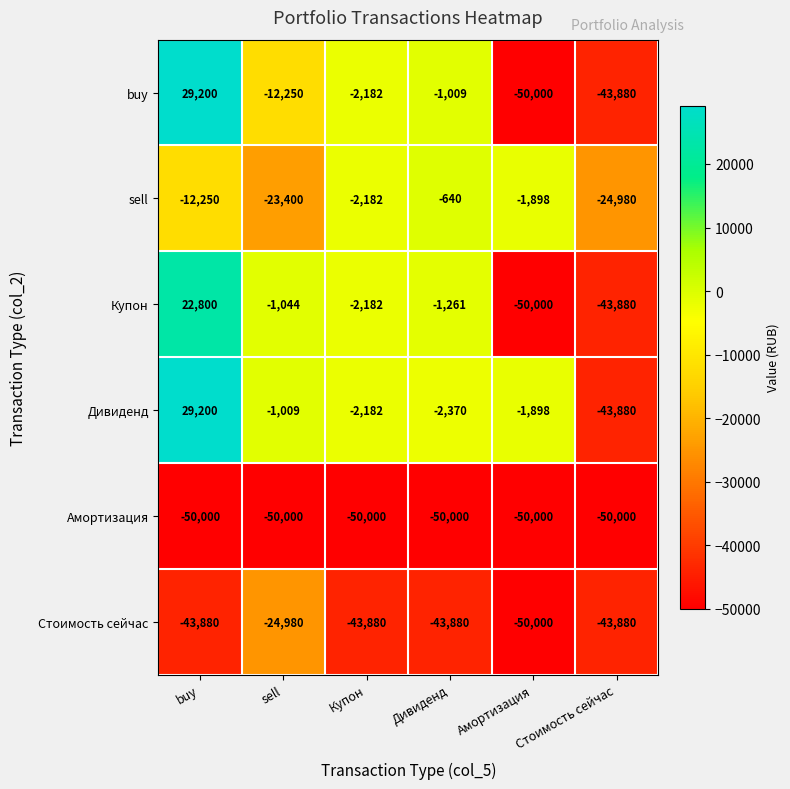

Between sell and Амортизация, which series saw the biggest shift?

Купон